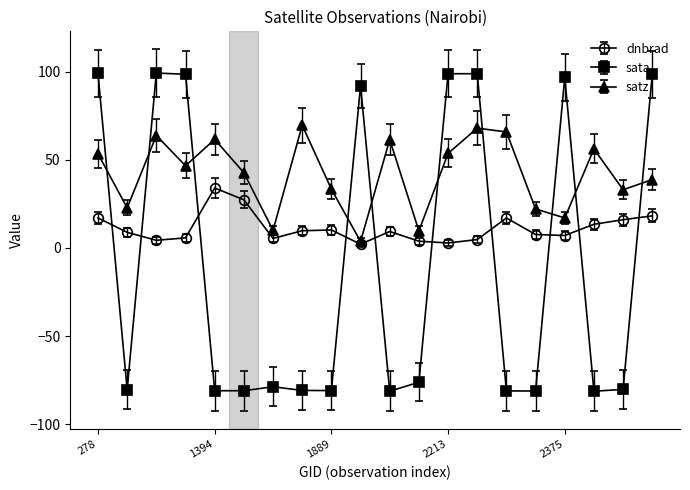

What is the minimum value for sata?

-81.3